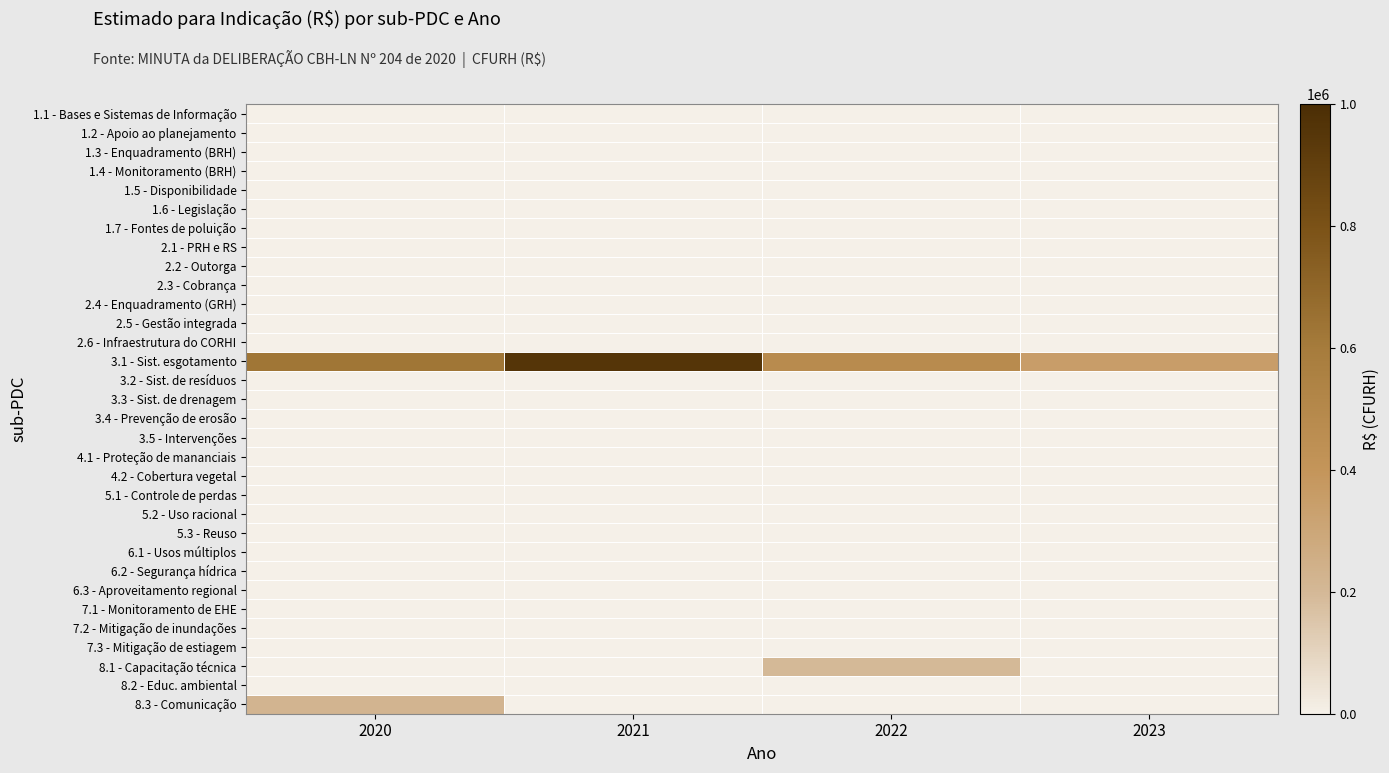

Reading left to right, what are all the values shown in this chart?

1.1 - Bases e Sistemas de Informação: 2020=0.0	2021=0.0	2022=0.0	2023=0.0
1.2 - Apoio ao planejamento: 2020=0.0	2021=0.0	2022=0.0	2023=0.0
1.3 - Enquadramento (BRH): 2020=0.0	2021=0.0	2022=0.0	2023=0.0
1.4 - Monitoramento (BRH): 2020=0.0	2021=0.0	2022=0.0	2023=0.0
1.5 - Disponibilidade: 2020=0.0	2021=0.0	2022=0.0	2023=0.0
1.6 - Legislação: 2020=0.0	2021=0.0	2022=0.0	2023=0.0
1.7 - Fontes de poluição: 2020=0.0	2021=0.0	2022=0.0	2023=0.0
2.1 - PRH e RS: 2020=0.0	2021=0.0	2022=0.0	2023=0.0
2.2 - Outorga: 2020=0.0	2021=0.0	2022=0.0	2023=0.0
2.3 - Cobrança: 2020=0.0	2021=0.0	2022=0.0	2023=0.0
2.4 - Enquadramento (GRH): 2020=0.0	2021=0.0	2022=0.0	2023=0.0
2.5 - Gestão integrada: 2020=0.0	2021=0.0	2022=0.0	2023=0.0
2.6 - Infraestrutura do CORHI: 2020=0.0	2021=0.0	2022=0.0	2023=0.0
3.1 - Sist. esgotamento: 2020=627244.2	2021=956532.3	2022=479855.4	2023=350000.0
3.2 - Sist. de resíduos: 2020=0.0	2021=0.0	2022=0.0	2023=0.0
3.3 - Sist. de drenagem: 2020=0.0	2021=0.0	2022=0.0	2023=0.0
3.4 - Prevenção de erosão: 2020=0.0	2021=0.0	2022=0.0	2023=0.0
3.5 - Intervenções: 2020=0.0	2021=0.0	2022=0.0	2023=0.0
4.1 - Proteção de mananciais: 2020=0.0	2021=0.0	2022=0.0	2023=0.0
4.2 - Cobertura vegetal: 2020=0.0	2021=0.0	2022=0.0	2023=0.0
5.1 - Controle de perdas: 2020=0.0	2021=0.0	2022=0.0	2023=0.0
5.2 - Uso racional: 2020=0.0	2021=0.0	2022=0.0	2023=0.0
5.3 - Reuso: 2020=0.0	2021=0.0	2022=0.0	2023=0.0
6.1 - Usos múltiplos: 2020=0.0	2021=0.0	2022=0.0	2023=0.0
6.2 - Segurança hídrica: 2020=0.0	2021=0.0	2022=0.0	2023=0.0
6.3 - Aproveitamento regional: 2020=0.0	2021=0.0	2022=0.0	2023=0.0
7.1 - Monitoramento de EHE: 2020=0.0	2021=0.0	2022=0.0	2023=0.0
7.2 - Mitigação de inundações: 2020=0.0	2021=0.0	2022=0.0	2023=0.0
7.3 - Mitigação de estiagem: 2020=0.0	2021=0.0	2022=0.0	2023=0.0
8.1 - Capacitação técnica: 2020=0.0	2021=0.0	2022=197973.5	2023=0.0
8.2 - Educ. ambiental: 2020=0.0	2021=0.0	2022=0.0	2023=0.0
8.3 - Comunicação: 2020=219400.0	2021=0.0	2022=0.0	2023=0.0